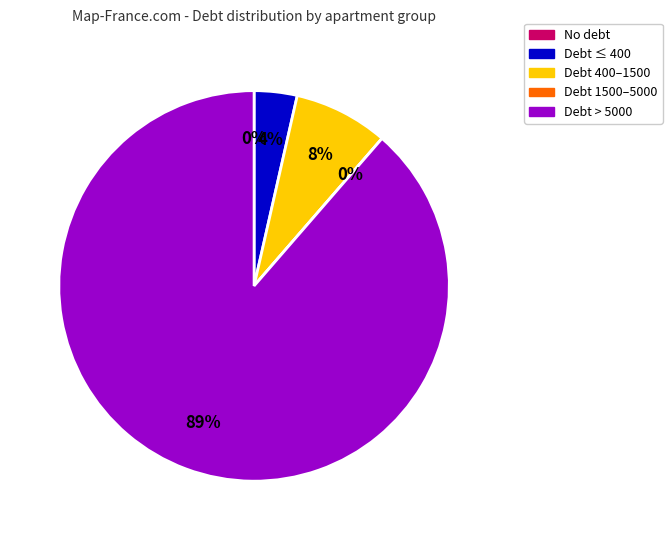

Do 5 and 17 together represent more than half of the pie?

No